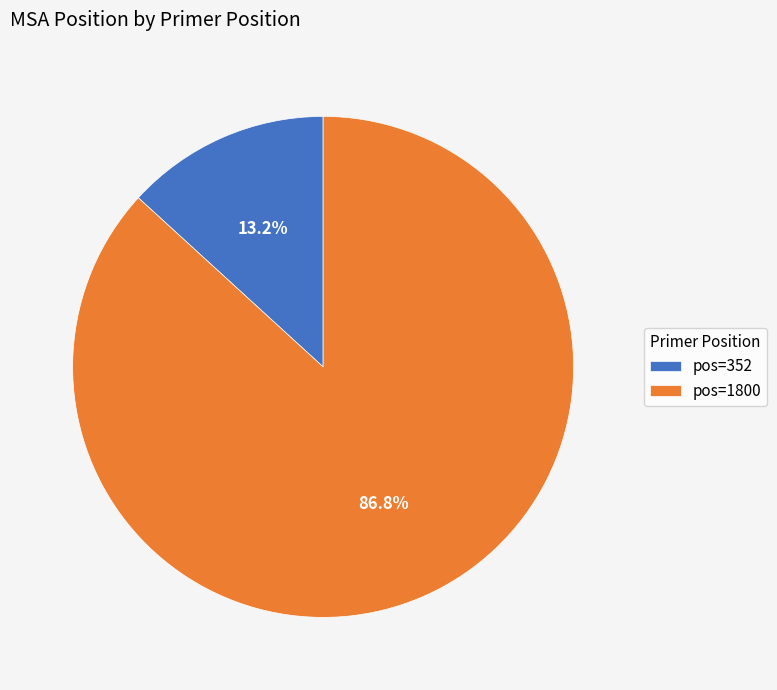

Which has a higher value, pos=1800 or pos=352?

pos=1800